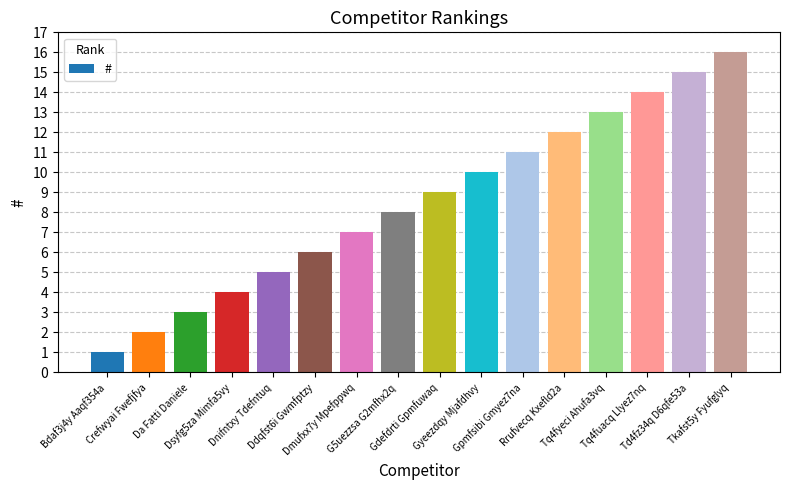

What is the sum of all values?

136